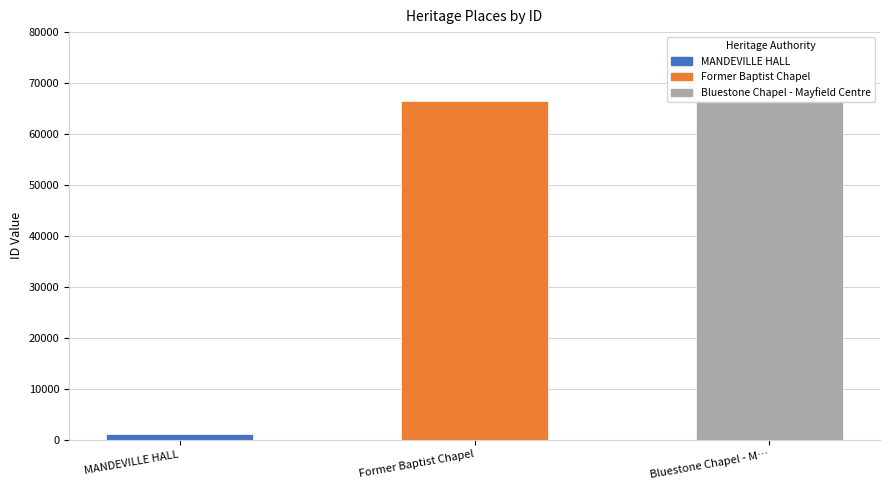

How many values are below 66477?

1